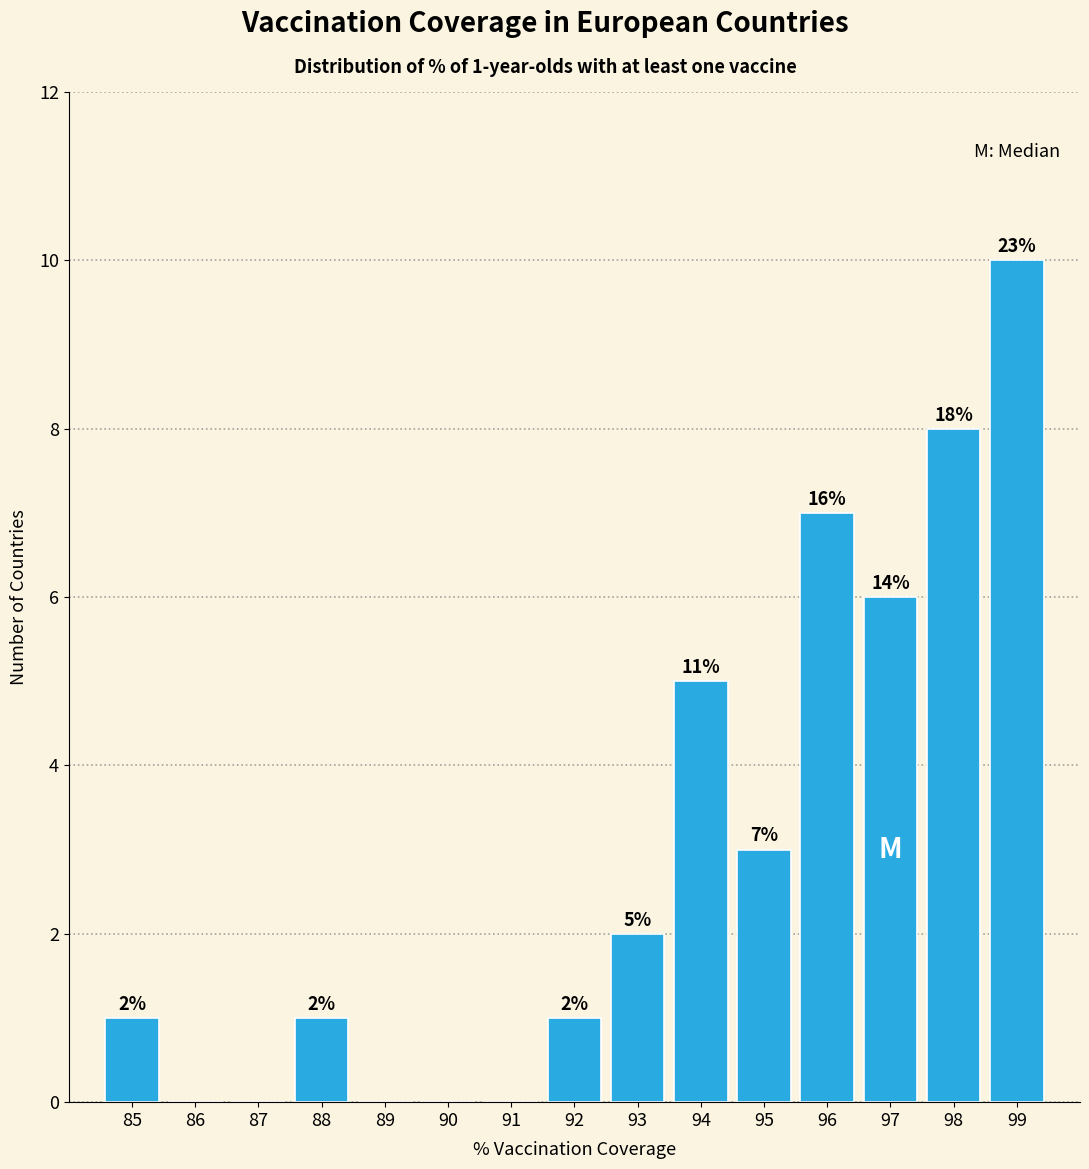

Which range on the x-axis has the tallest bar?

98.5 to 99.5